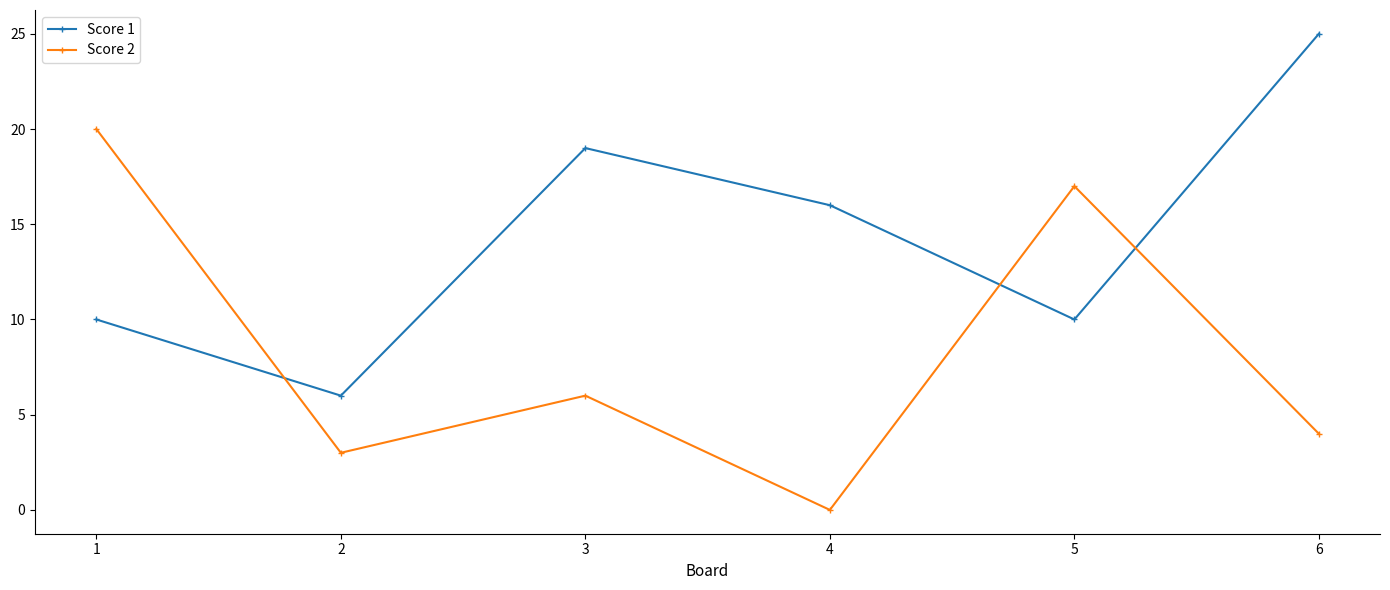

At which label does Score 2 first exceed 6?

1